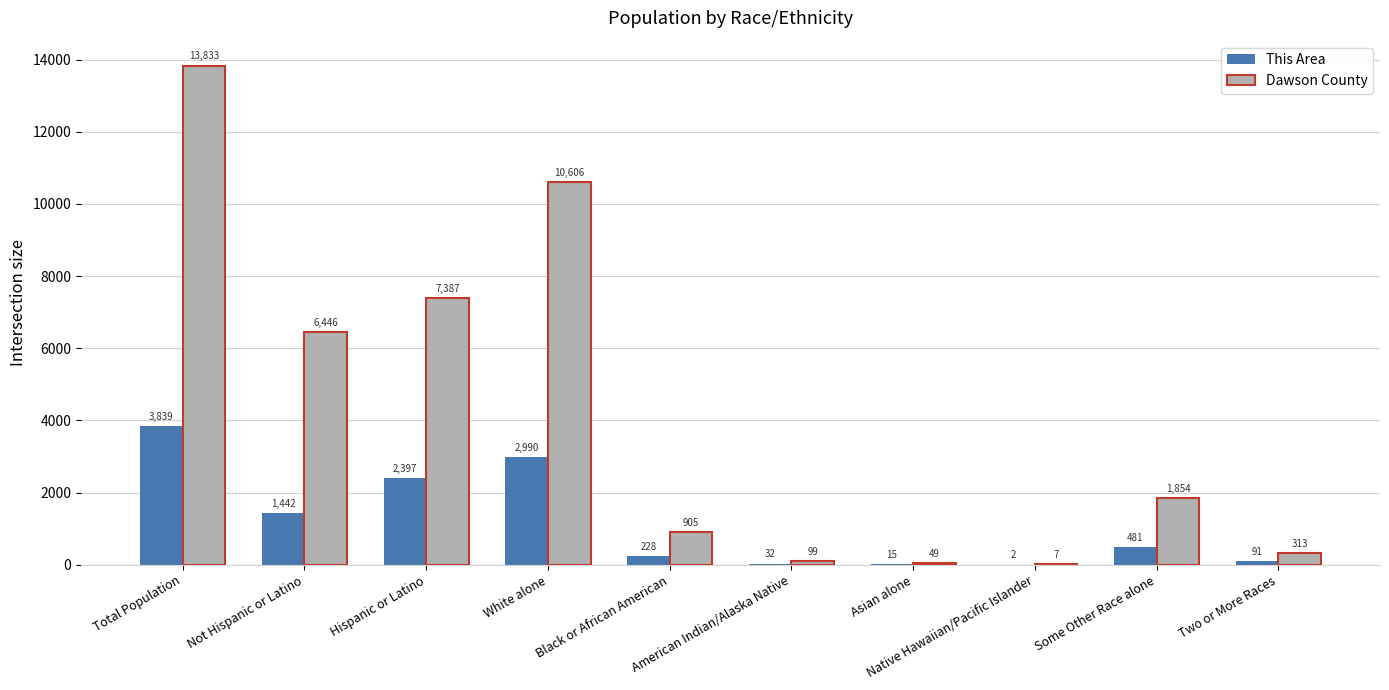

The value of Dawson County at Not Hispanic or Latino is 6446. True or false?

True